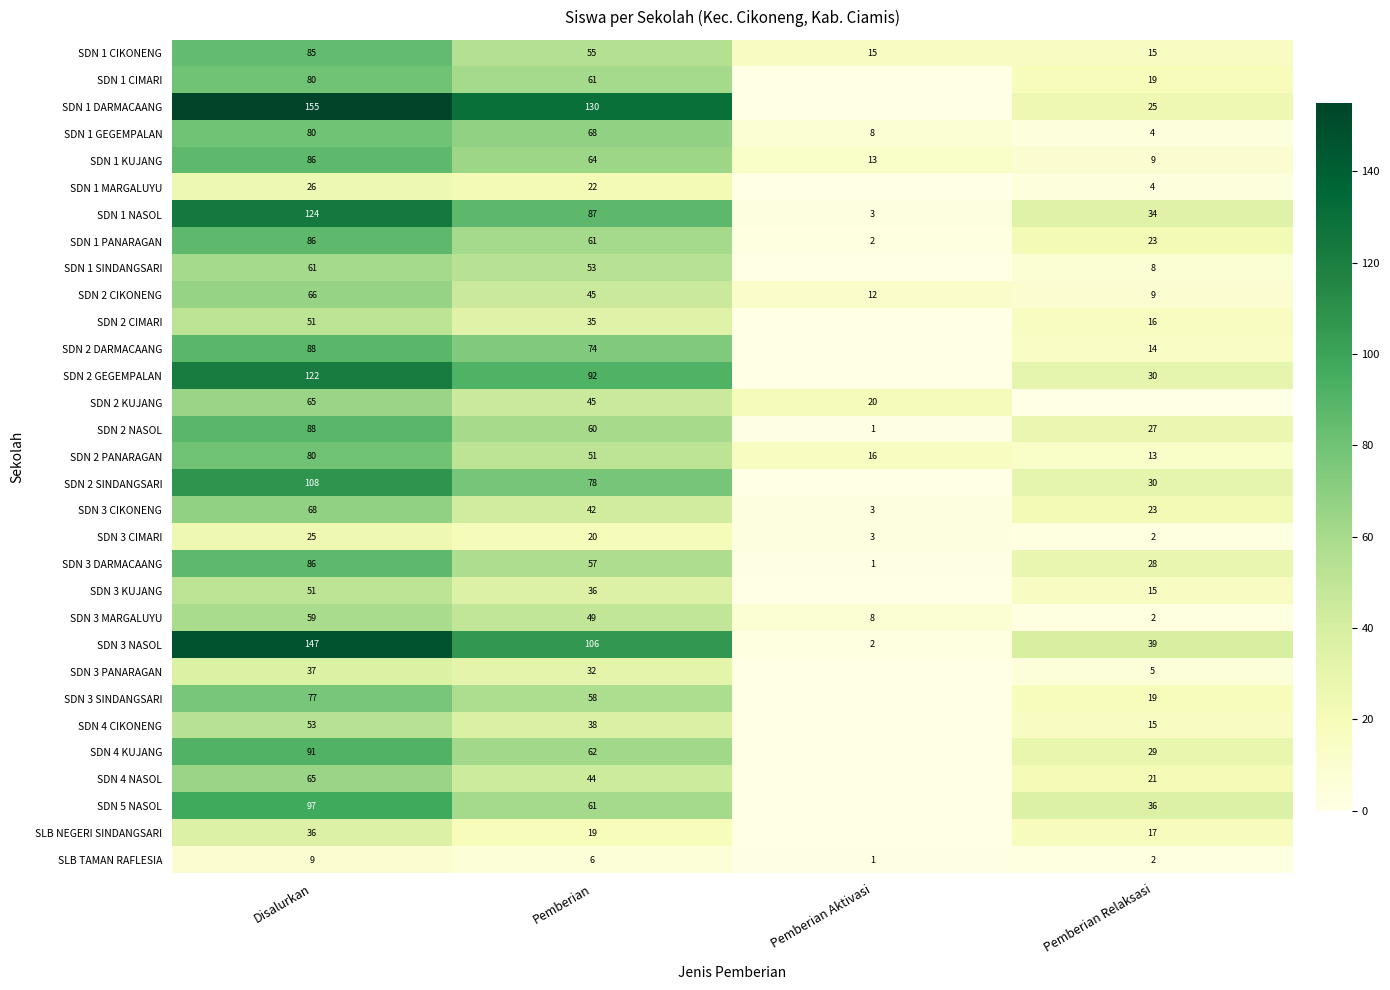

Count the number of categories in the chart.

4